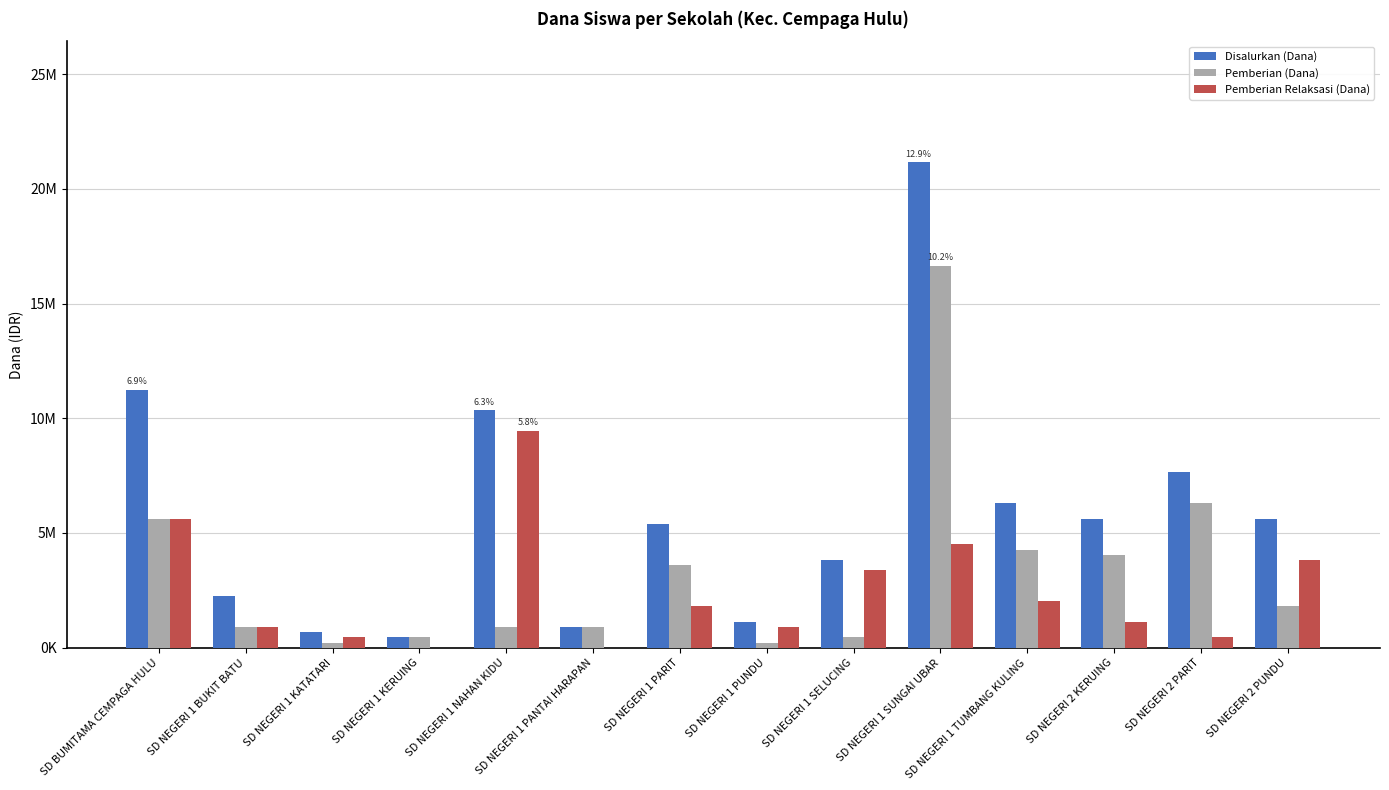

Reading left to right, what are all the values shown in this chart?

Disalurkan (Dana): SD BUMITAMA CEMPAGA HULU=11250000	SD NEGERI 1 BUKIT BATU=2250000	SD NEGERI 1 KATATARI=675000	SD NEGERI 1 KERUING=450000	SD NEGERI 1 NAHAN KIDU=10350000	SD NEGERI 1 PANTAI HARAPAN=900000	SD NEGERI 1 PARIT=5400000	SD NEGERI 1 PUNDU=1125000	SD NEGERI 1 SELUCING=3825000	SD NEGERI 1 SUNGAI UBAR=21150000	SD NEGERI 1 TUMBANG KULING=6300000	SD NEGERI 2 KERUING=5625000	SD NEGERI 2 PARIT=7650000	SD NEGERI 2 PUNDU=5625000
Pemberian (Dana): SD BUMITAMA CEMPAGA HULU=5625000	SD NEGERI 1 BUKIT BATU=900000	SD NEGERI 1 KATATARI=225000	SD NEGERI 1 KERUING=450000	SD NEGERI 1 NAHAN KIDU=900000	SD NEGERI 1 PANTAI HARAPAN=900000	SD NEGERI 1 PARIT=3600000	SD NEGERI 1 PUNDU=225000	SD NEGERI 1 SELUCING=450000	SD NEGERI 1 SUNGAI UBAR=16650000	SD NEGERI 1 TUMBANG KULING=4275000	SD NEGERI 2 KERUING=4050000	SD NEGERI 2 PARIT=6300000	SD NEGERI 2 PUNDU=1800000
Pemberian Relaksasi (Dana): SD BUMITAMA CEMPAGA HULU=5625000	SD NEGERI 1 BUKIT BATU=900000	SD NEGERI 1 KATATARI=450000	SD NEGERI 1 KERUING=0	SD NEGERI 1 NAHAN KIDU=9450000	SD NEGERI 1 PANTAI HARAPAN=0	SD NEGERI 1 PARIT=1800000	SD NEGERI 1 PUNDU=900000	SD NEGERI 1 SELUCING=3375000	SD NEGERI 1 SUNGAI UBAR=4500000	SD NEGERI 1 TUMBANG KULING=2025000	SD NEGERI 2 KERUING=1125000	SD NEGERI 2 PARIT=450000	SD NEGERI 2 PUNDU=3825000